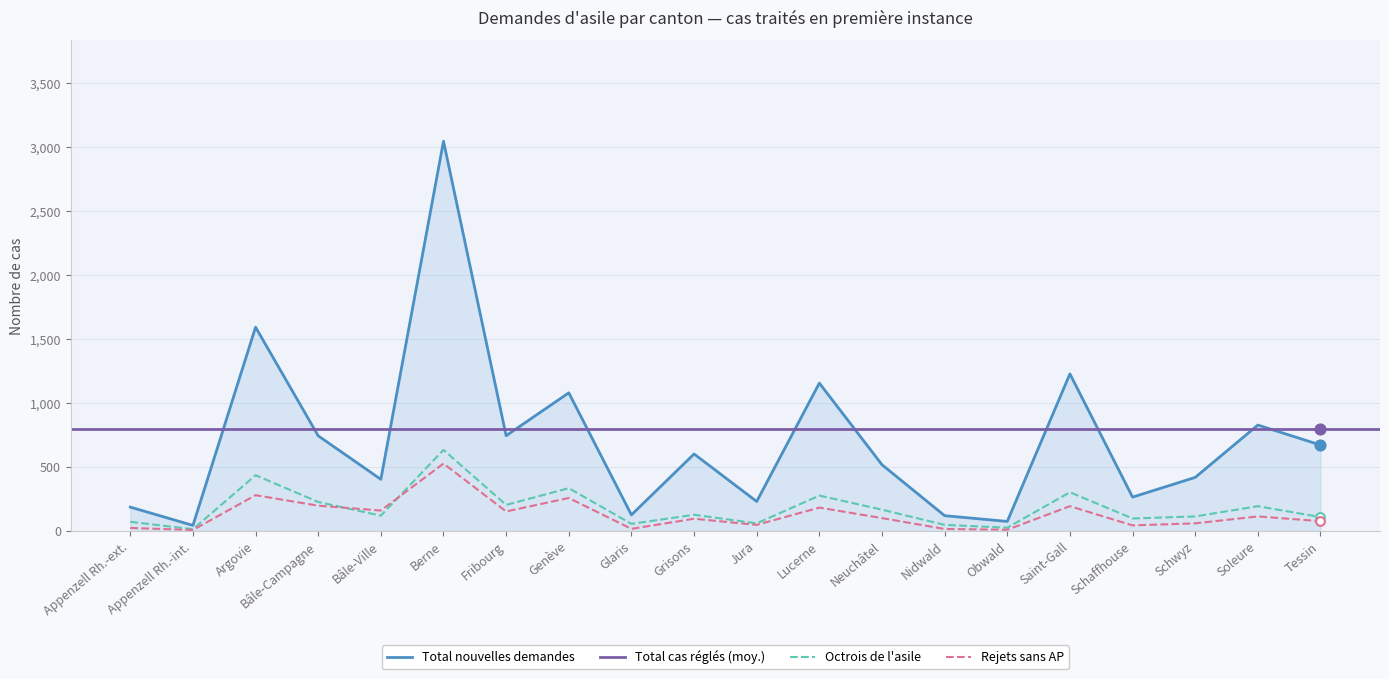

At how many categories does at least one series exceed 923?

5